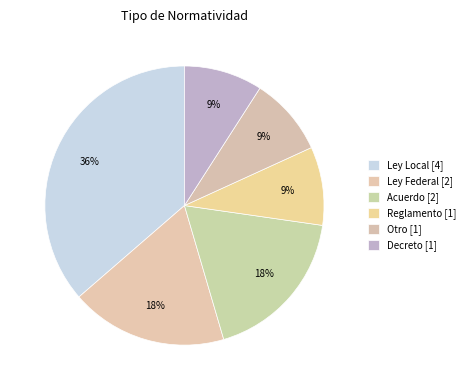

True or false: Decreto [1] accounts for 16% of the total.

False